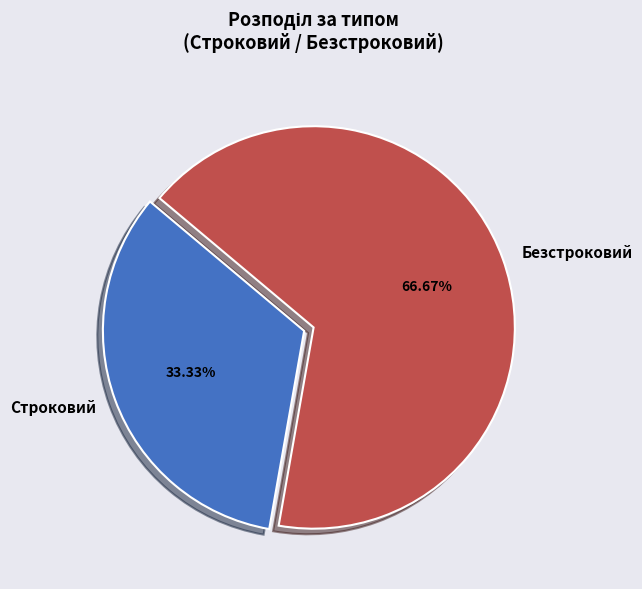

Which slice represents more than half of the pie?

Безстроковий